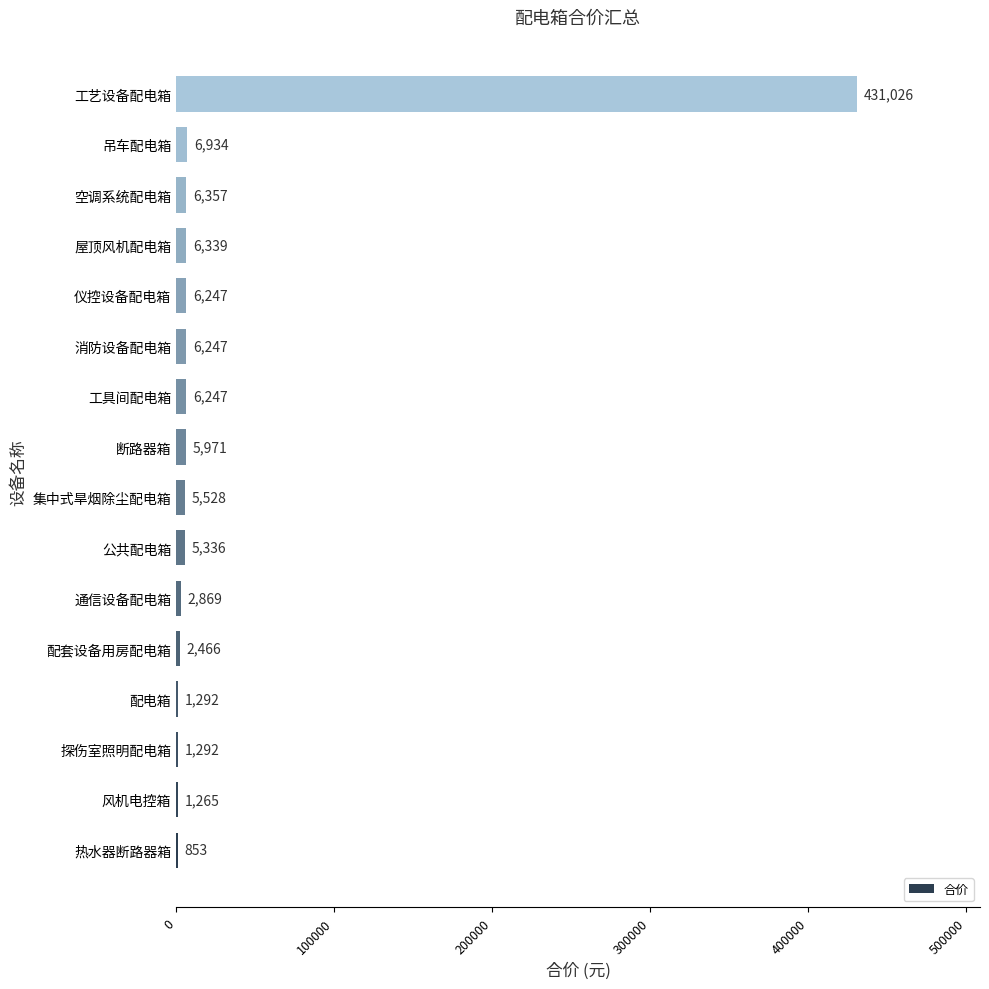

What is the difference between the values at 工艺设备配电箱 and 断路器箱?

425055.4